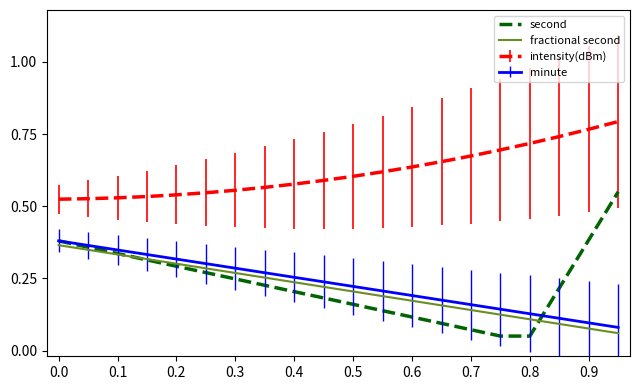

True or false: second and intensity(dBm) cross at least once.

False